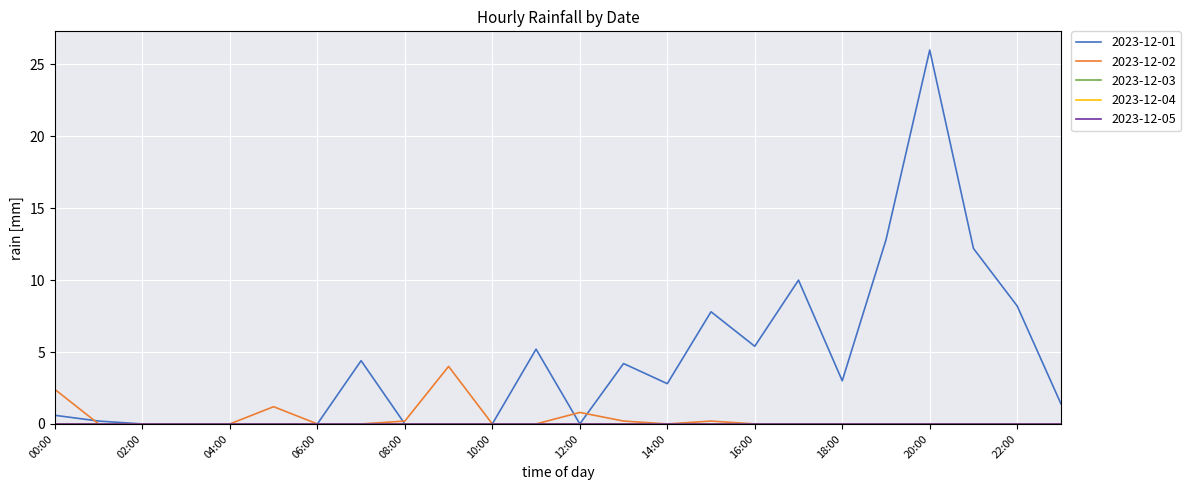

Reading left to right, transcribe all the data shown in this chart.

2023-12-01: 0.6	0.2	0.0	0.0	0.0	0.0	0.0	4.4	0.0	0.0	0.0	5.2	0.0	4.2	2.8	7.8	5.4	10.0	3.0	12.8	26.0	12.2	8.2	1.4
2023-12-02: 2.4	0.0	0.0	0.0	0.0	1.2	0.0	0.0	0.2	4.0	0.0	0.0	0.8	0.2	0.0	0.2	0.0	0.0	0.0	0.0	0.0	0.0	0.0	0.0
2023-12-03: 0.0	0.0	0.0	0.0	0.0	0.0	0.0	0.0	0.0	0.0	0.0	0.0	0.0	0.0	0.0	0.0	0.0	0.0	0.0	0.0	0.0	0.0	0.0	0.0
2023-12-04: 0.0	0.0	0.0	0.0	0.0	0.0	0.0	0.0	0.0	0.0	0.0	0.0	0.0	0.0	0.0	0.0	0.0	0.0	0.0	0.0	0.0	0.0	0.0	0.0
2023-12-05: 0.0	0.0	0.0	0.0	0.0	0.0	0.0	0.0	0.0	0.0	0.0	0.0	0.0	0.0	0.0	0.0	0.0	0.0	0.0	0.0	0.0	0.0	0.0	0.0